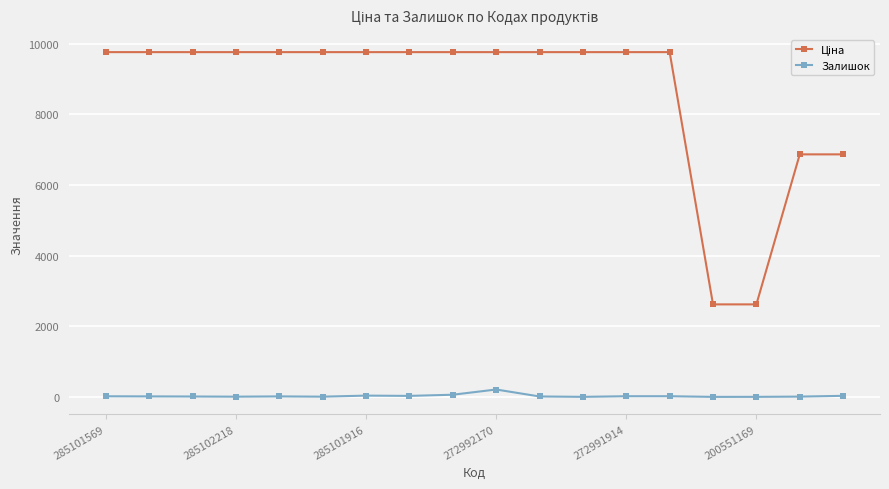

What is the greatest value displayed?

9764.4